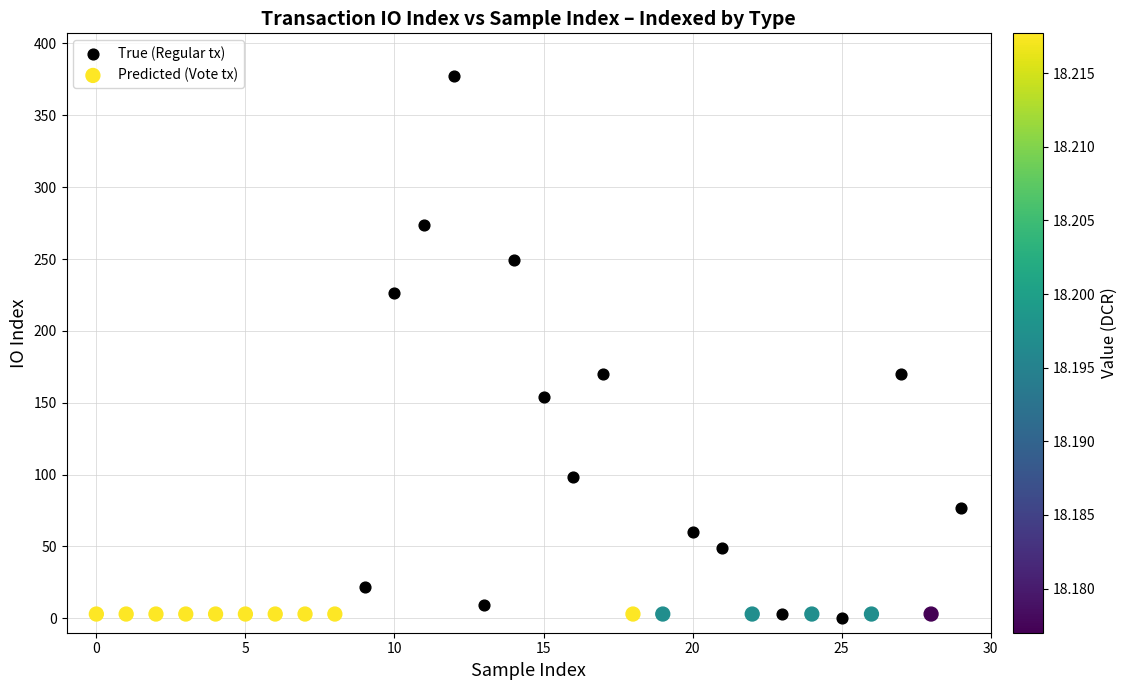

Which series reaches the maximum Y coordinate?

True (Regular tx)